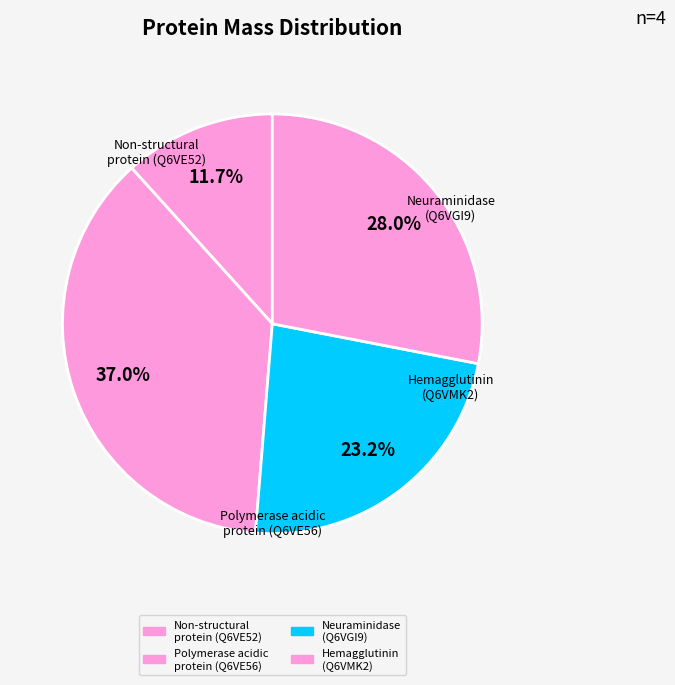

Which category has the biggest portion of the pie?

Polymerase acidic protein (Q6VE56)